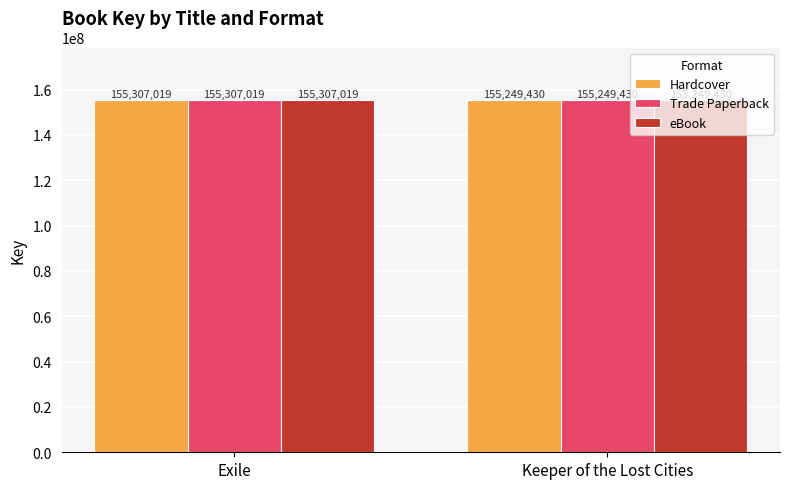

List the labels in order of Trade Paperback value, largest first.

Exile, Keeper of the Lost Cities